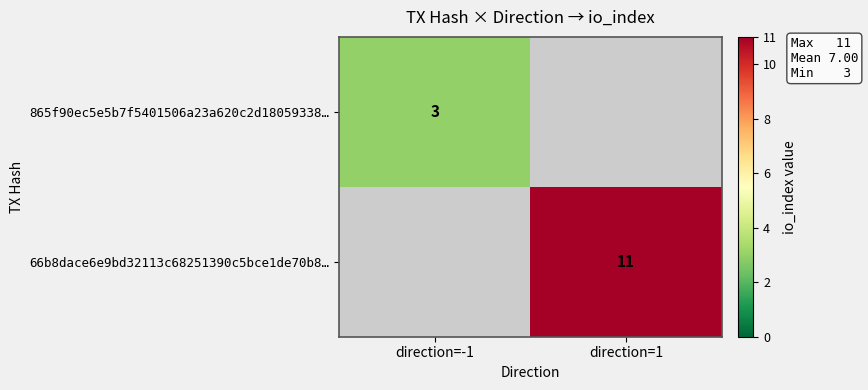

Is it true that 66b8dace6e9bd32113c68251390c5bce1de70b8… equals 5 at direction=1?

False